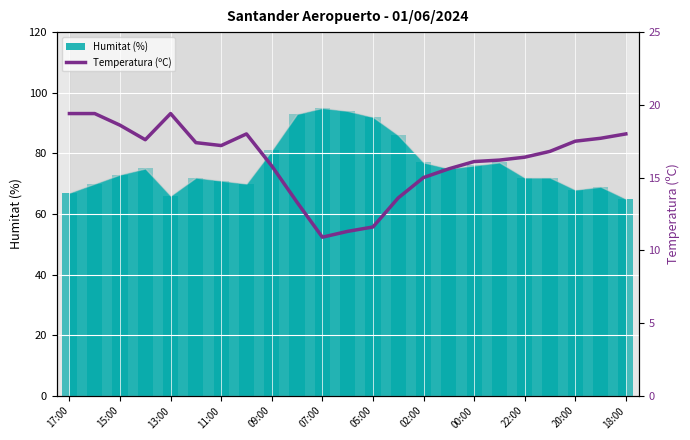

At which category does the chart reach its peak across all series?

17:00